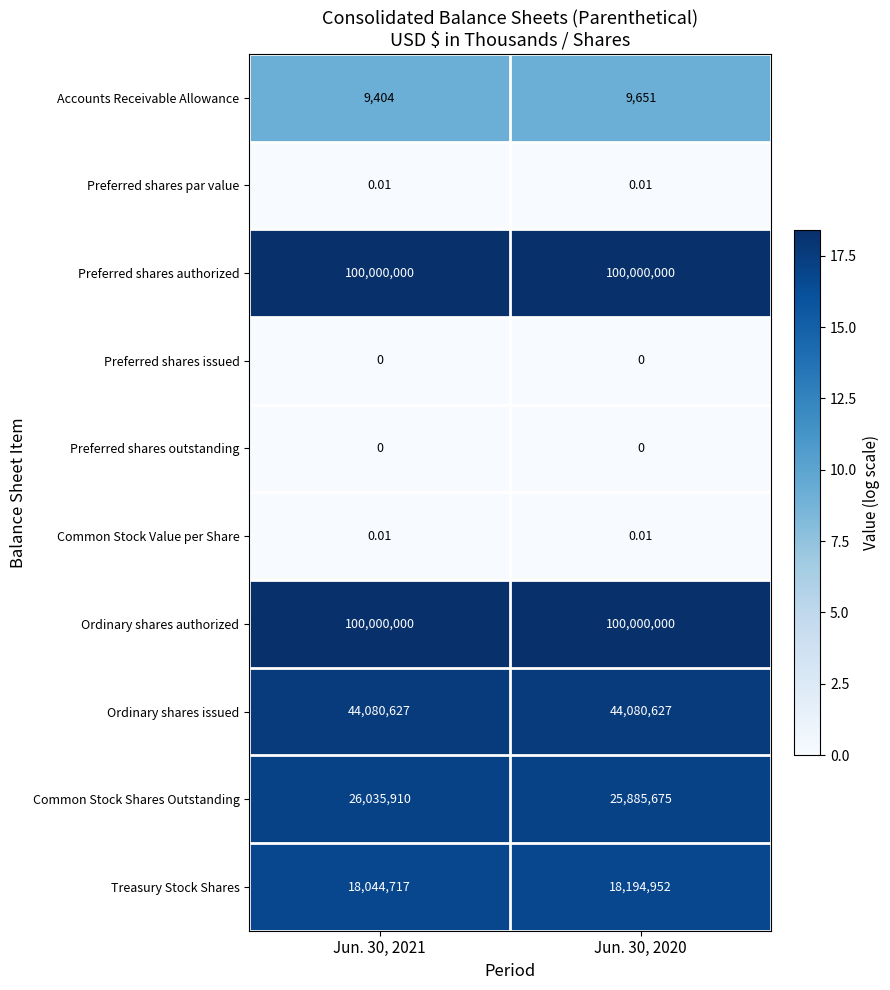

Is the value of Preferred shares outstanding at Jun. 30, 2021 greater than the value of Preferred shares par value at Jun. 30, 2021?

No